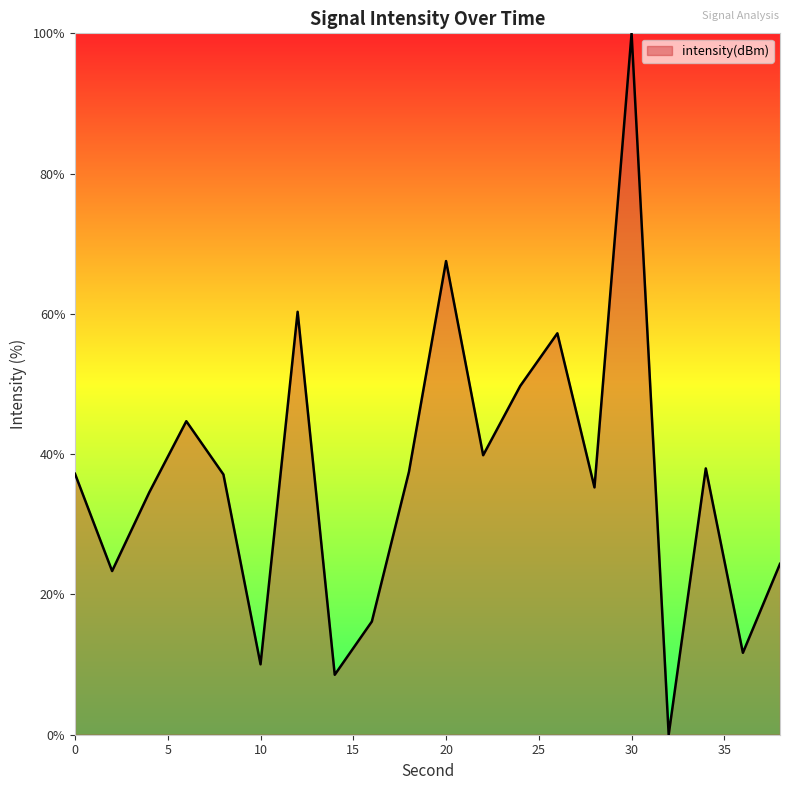

What is the maximum value shown in the chart?

100.0